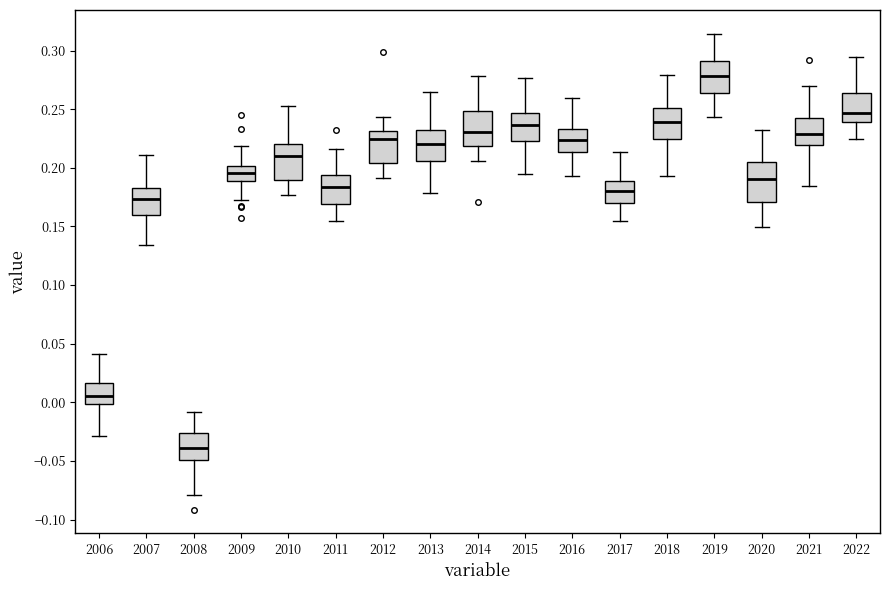

Reading left to right, read every box against the y-axis: the position of its median line, the range the box covers, and the ends of its whiskers. The values are not printed on the chart, so give them approximately, as read against the axis.

2006: median 0.005, box 0.000 to 0.015, whiskers -0.030 to 0.040
2007: median 0.175, box 0.160 to 0.185, whiskers 0.135 to 0.210
2008: median -0.040, box -0.050 to -0.025, whiskers -0.080 to -0.010
2009: median 0.195, box 0.190 to 0.200, whiskers 0.170 to 0.220
2010: median 0.210, box 0.190 to 0.220, whiskers 0.175 to 0.255
2011: median 0.185, box 0.170 to 0.195, whiskers 0.155 to 0.215
2012: median 0.225, box 0.205 to 0.230, whiskers 0.190 to 0.245
2013: median 0.220, box 0.205 to 0.230, whiskers 0.180 to 0.265
2014: median 0.230, box 0.220 to 0.250, whiskers 0.205 to 0.280
2015: median 0.235, box 0.225 to 0.245, whiskers 0.195 to 0.275
2016: median 0.225, box 0.215 to 0.235, whiskers 0.195 to 0.260
2017: median 0.180, box 0.170 to 0.190, whiskers 0.155 to 0.215
2018: median 0.240, box 0.225 to 0.250, whiskers 0.195 to 0.280
2019: median 0.280, box 0.265 to 0.290, whiskers 0.245 to 0.315
2020: median 0.190, box 0.170 to 0.205, whiskers 0.150 to 0.230
2021: median 0.230, box 0.220 to 0.245, whiskers 0.185 to 0.270
2022: median 0.245, box 0.240 to 0.265, whiskers 0.225 to 0.295